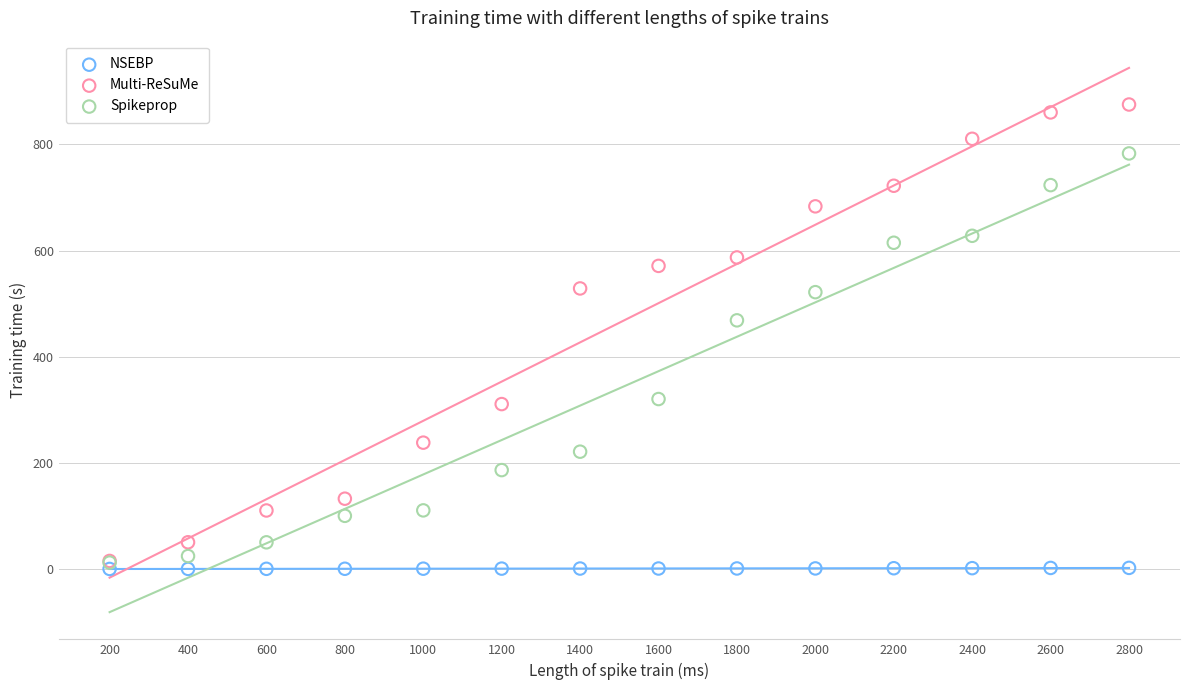

In the Multi-ReSuMe series, what Y value is closest to 445?

528.7